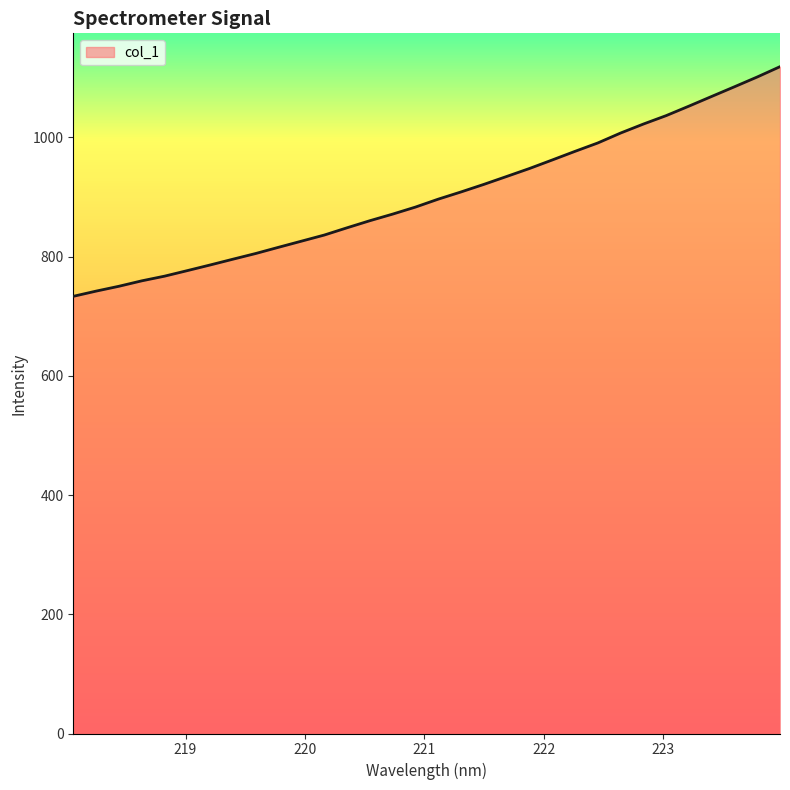

How many distinct data groups are displayed?

1